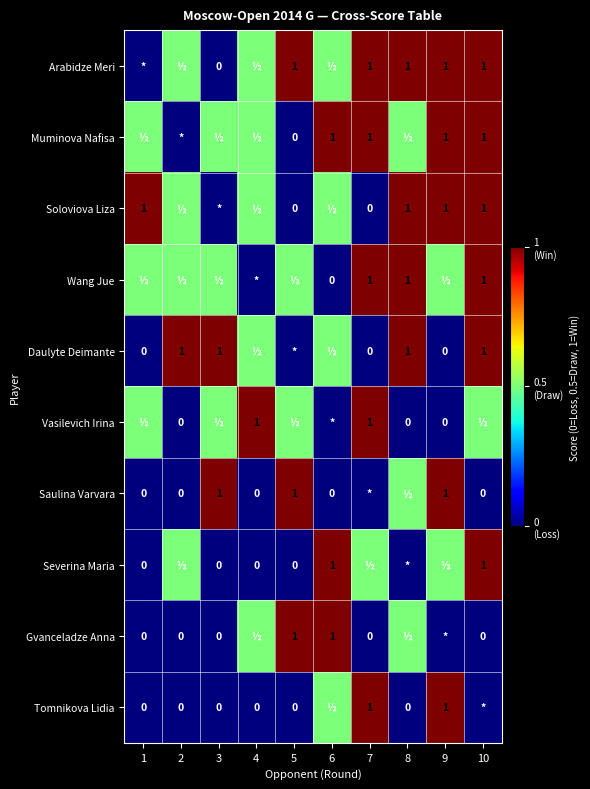

What is the difference between the Tomnikova Lidia values at 9 and 2?

1.0